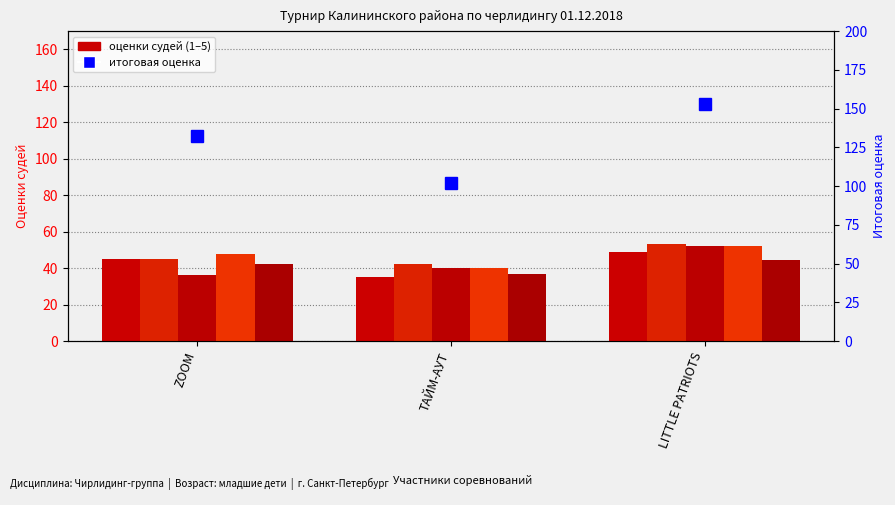

Between ТАЙМ-АУТ and LITTLE PATRIOTS, which series saw the biggest shift?

Итоговая оценка